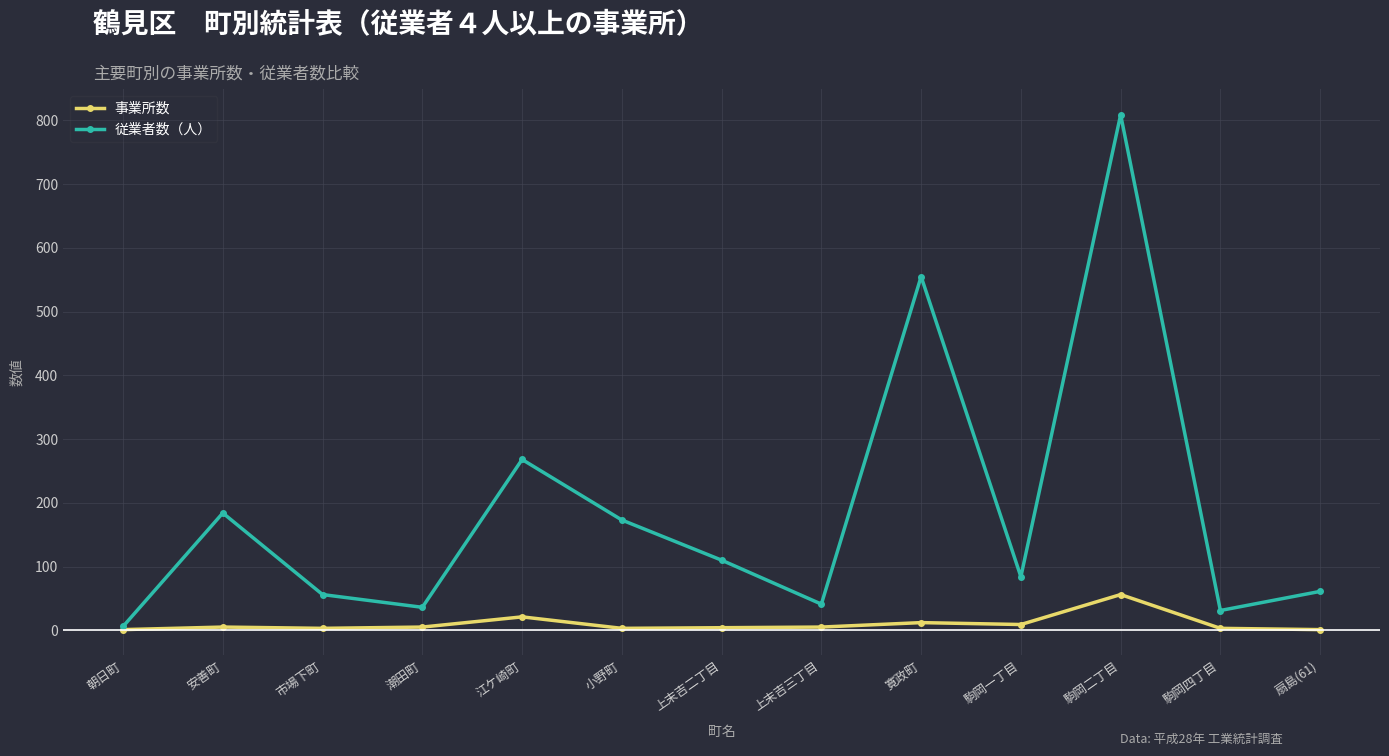

The 従業者数（人） series shows 354 at 江ケ崎町. True or false?

False